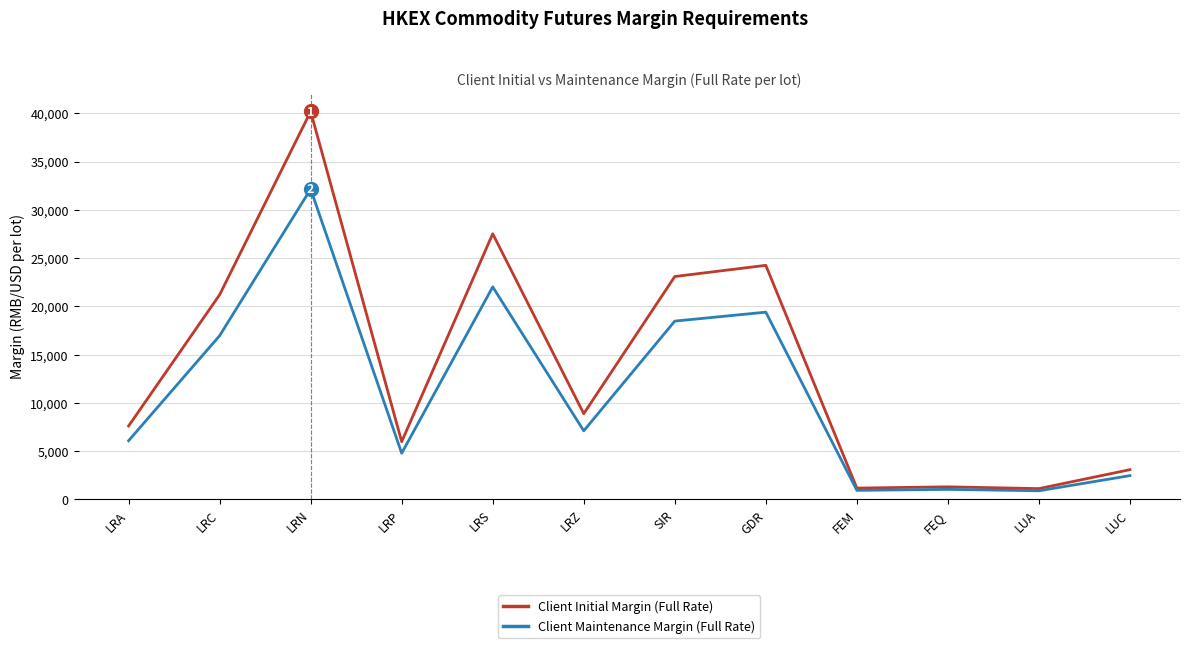

What is the spread (max minus min) of values at LUA?

225